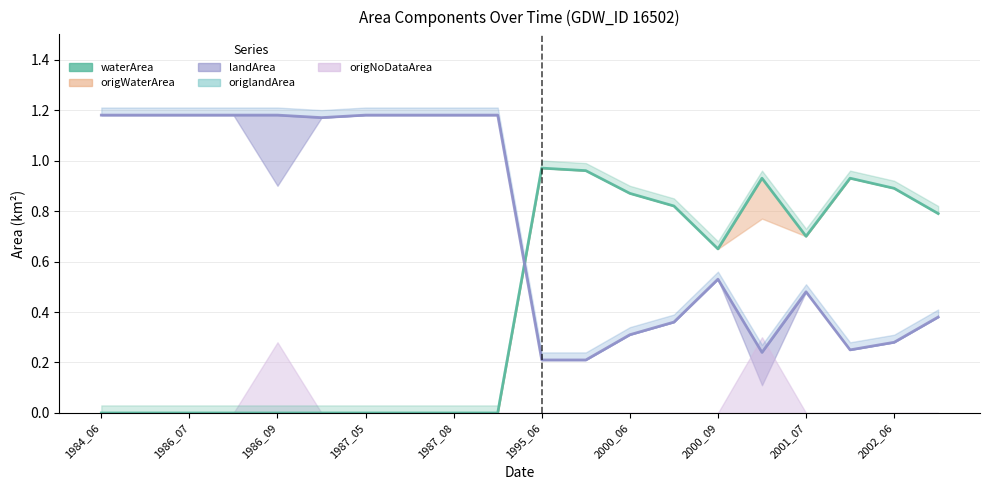

In landArea, how many points are lower than both neighbors (excluding endpoints)?

3